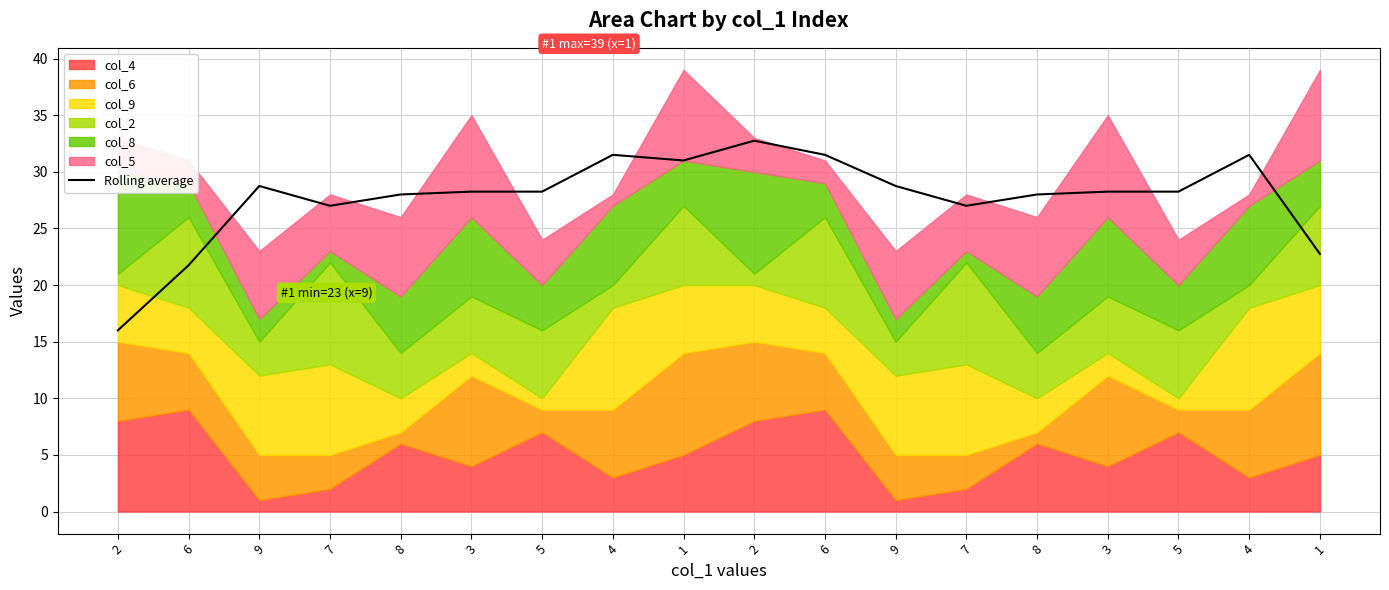

What value does the data have at 5?

28.2